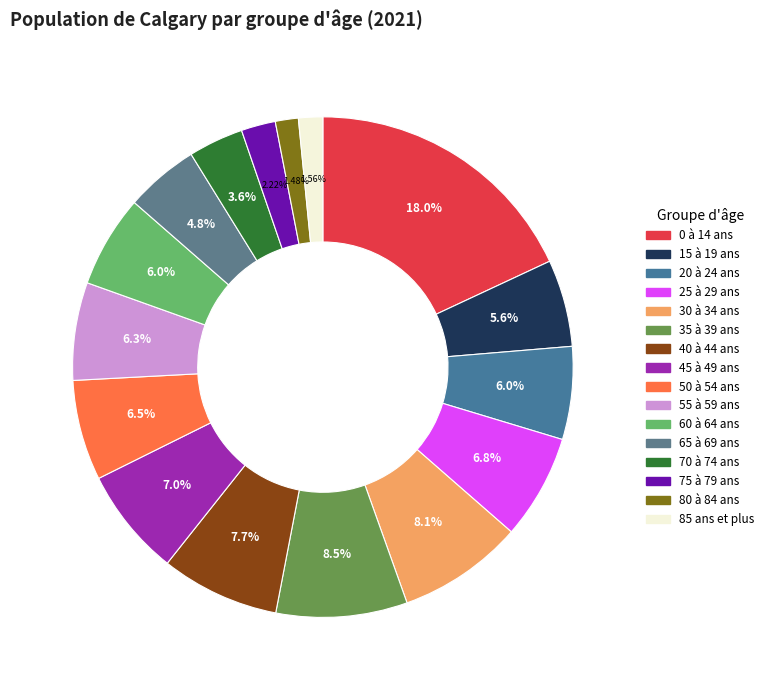

Is there any slice that represents more than half of the pie?

No